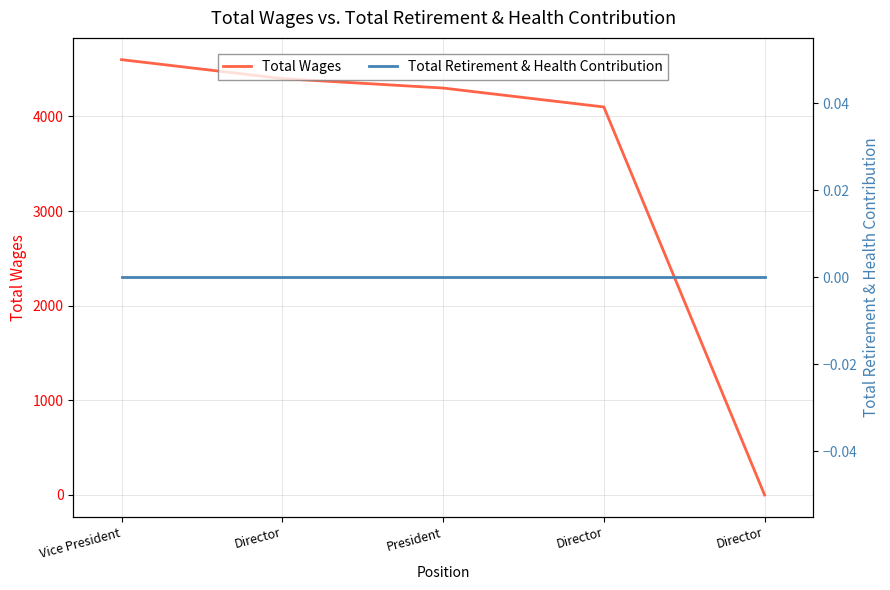

Reading left to right, transcribe all the data shown in this chart.

Total Wages: 4600	4400	4300	4100	0
Total Retirement & Health Contribution: 0	0	0	0	0